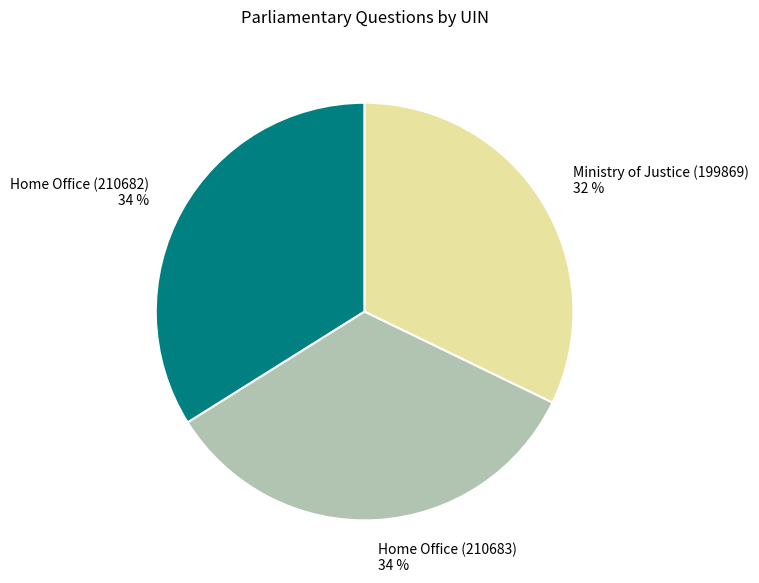

Count the number of slices in the pie.

3